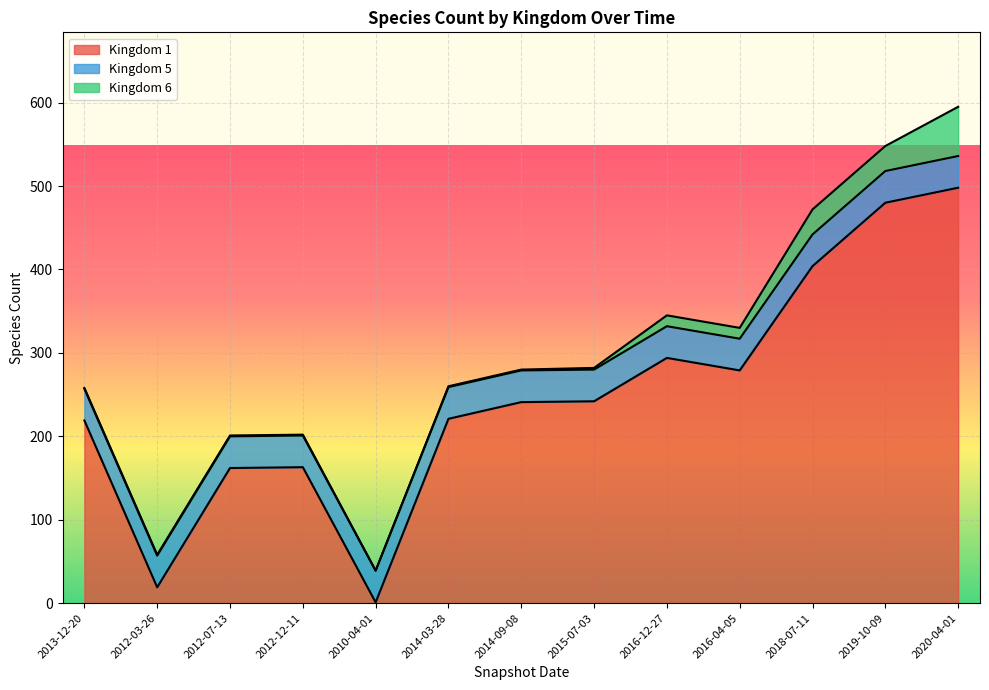

What is the sum of all Kingdom 5 values?

494